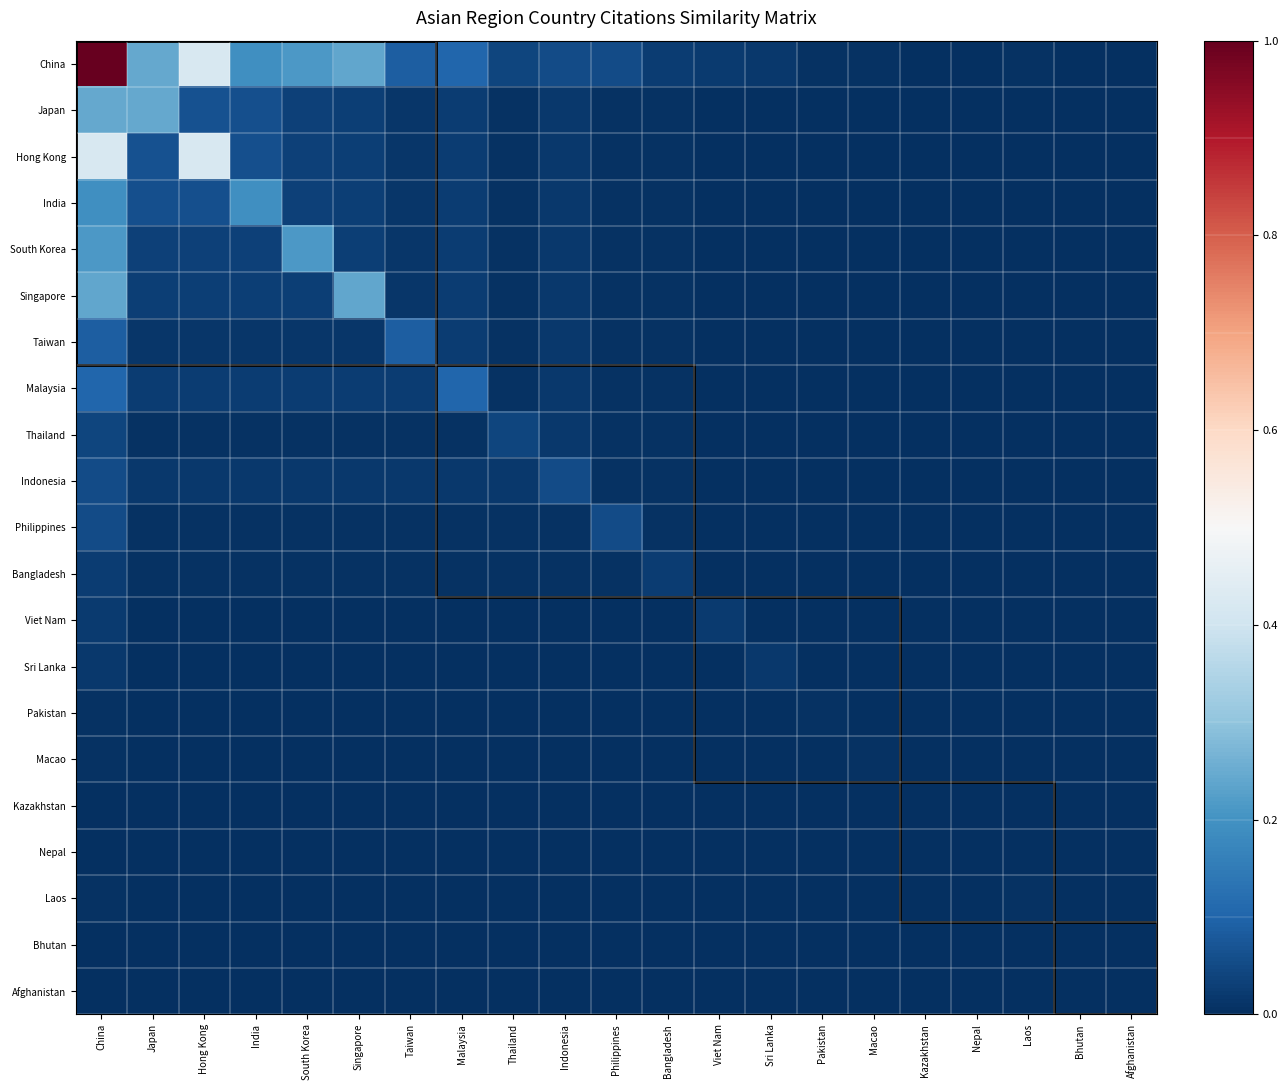

At which category is the sum across all series the highest?

China